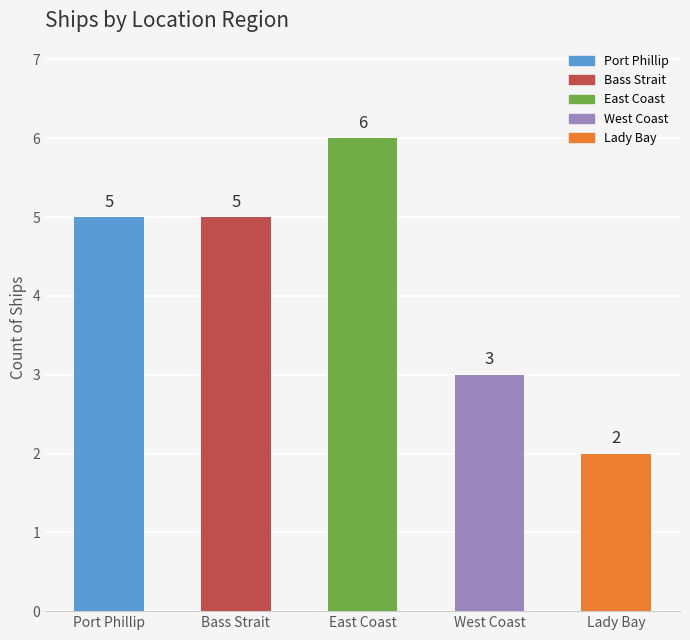

What is the average value?

4